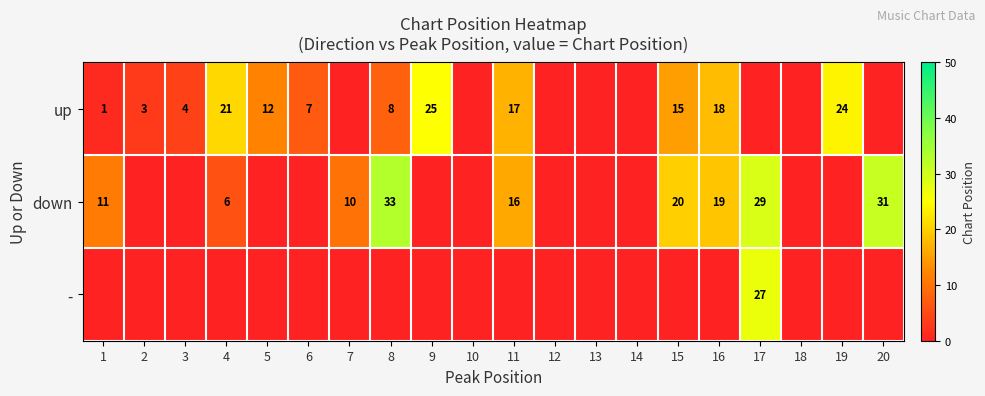

What is the total value across all series at 6?

7